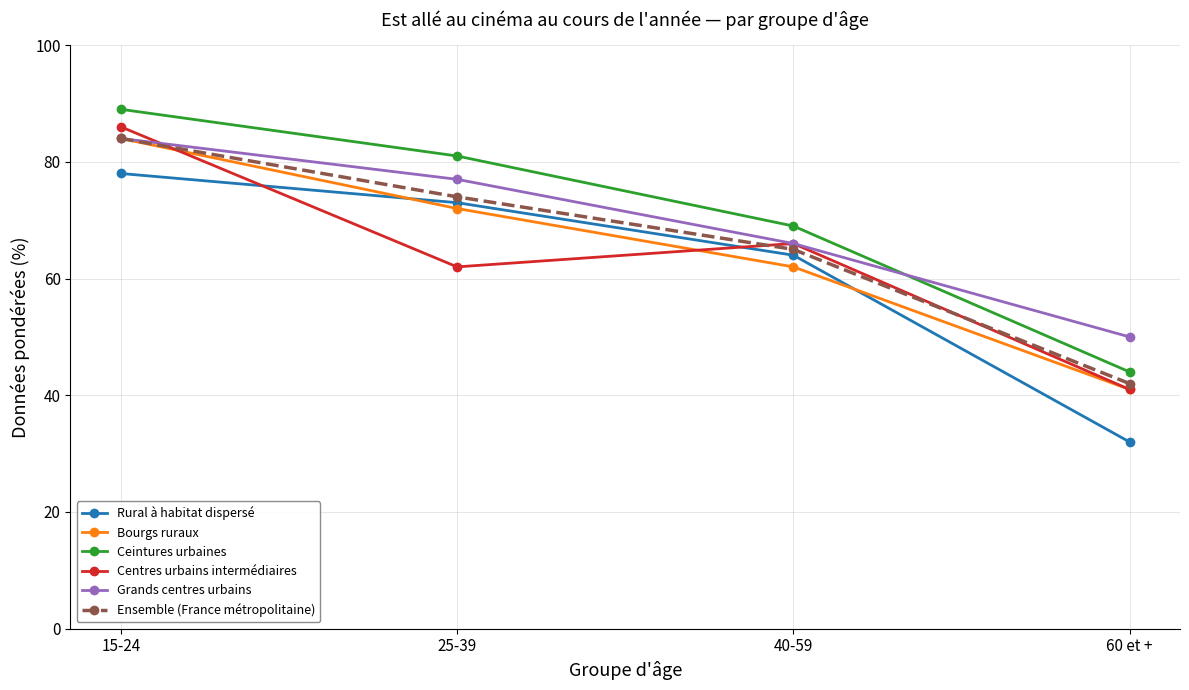

True or false: Grands centres urbains has a value of 127 at 25-39.

False